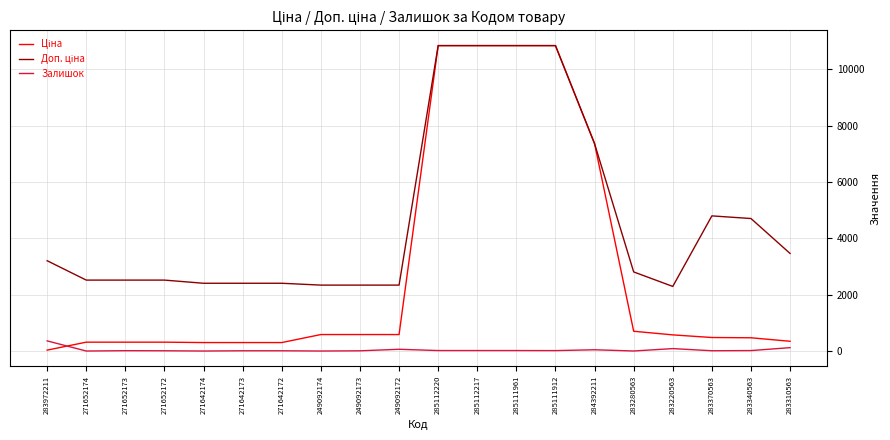

The Залишок series shows 86.0 at 283220563. True or false?

True